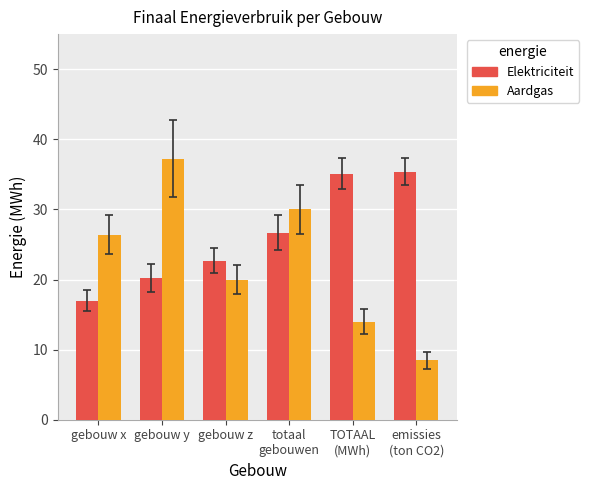

Between gebouw x and totaal
gebouwen, which series saw the biggest shift?

Elektriciteit